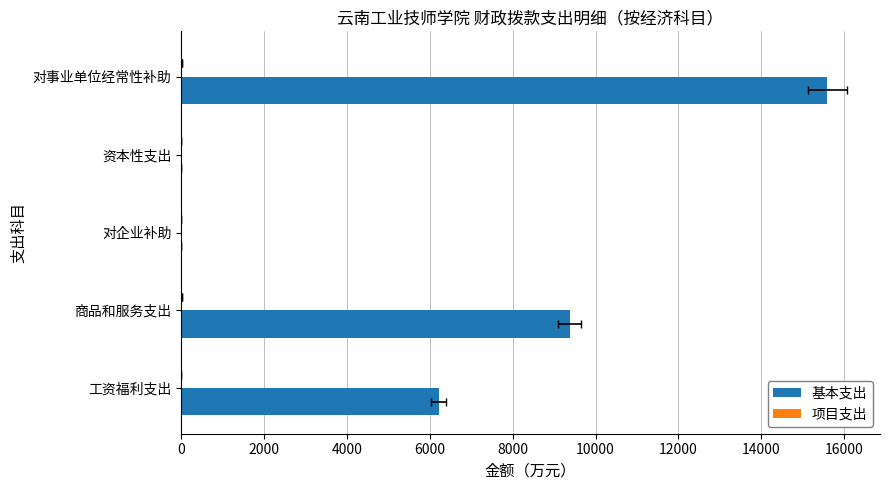

How many bars are there in total?

10